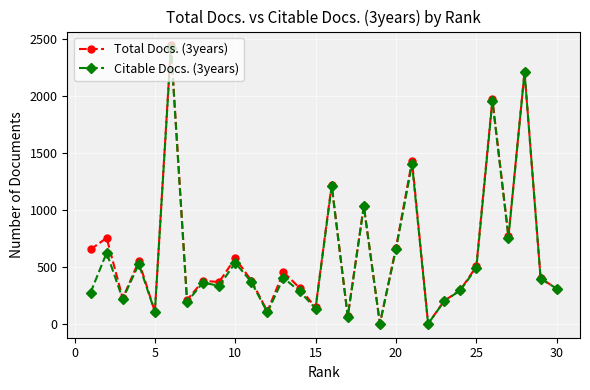

Which series has the largest total across all categories?

Total Docs. (3years)